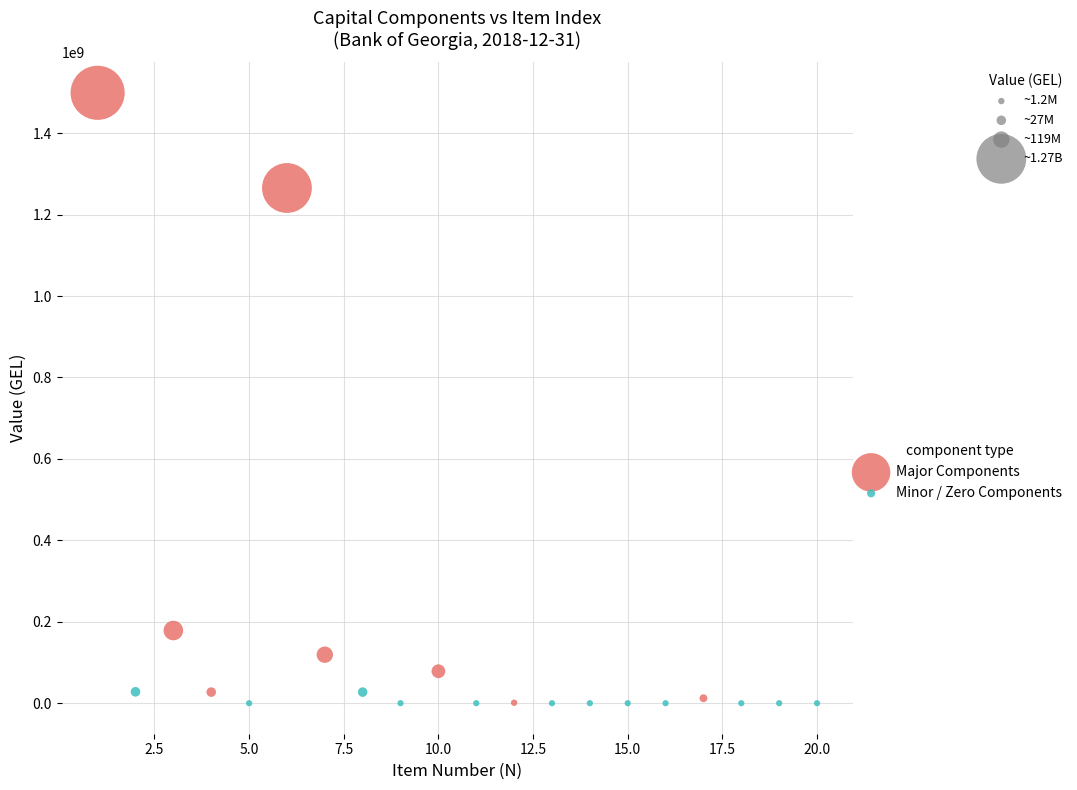

Which series contains the highest Y value?

Major Components